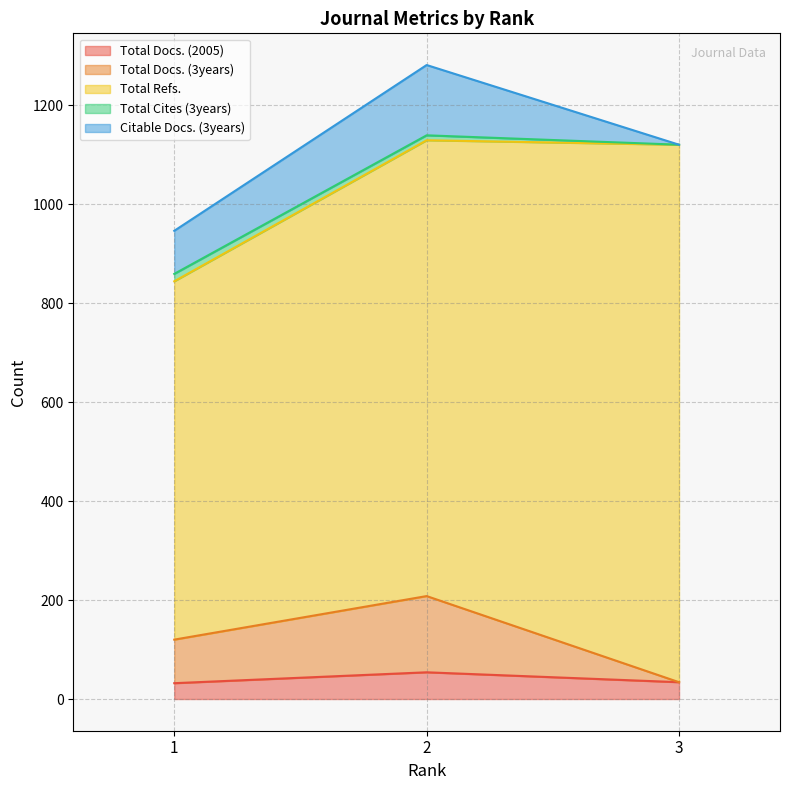

Which label corresponds to the smallest value in the chart?

3